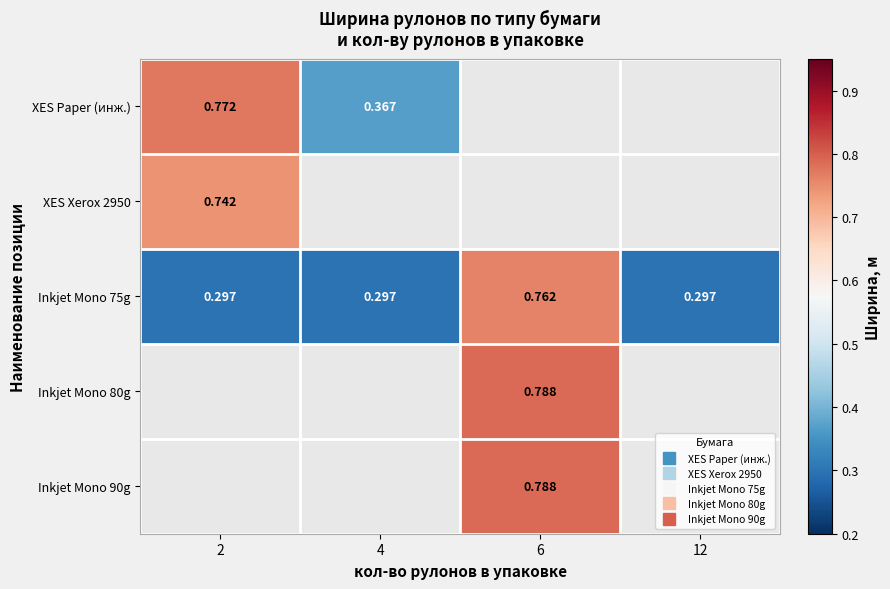

At which label does Inkjet Mono 75g reach its minimum?

2